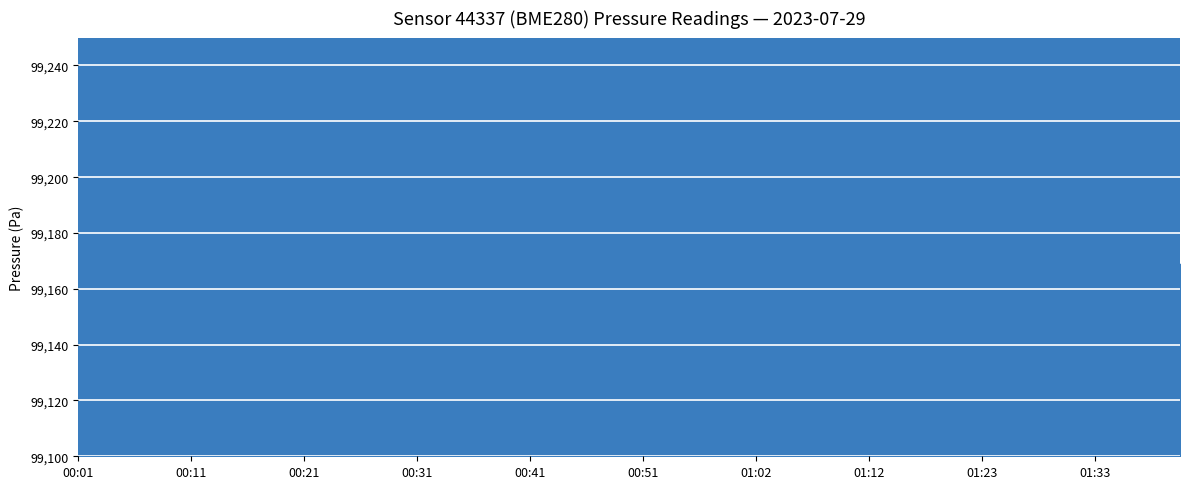

What is the difference between the maximum and minimum values?

25.1